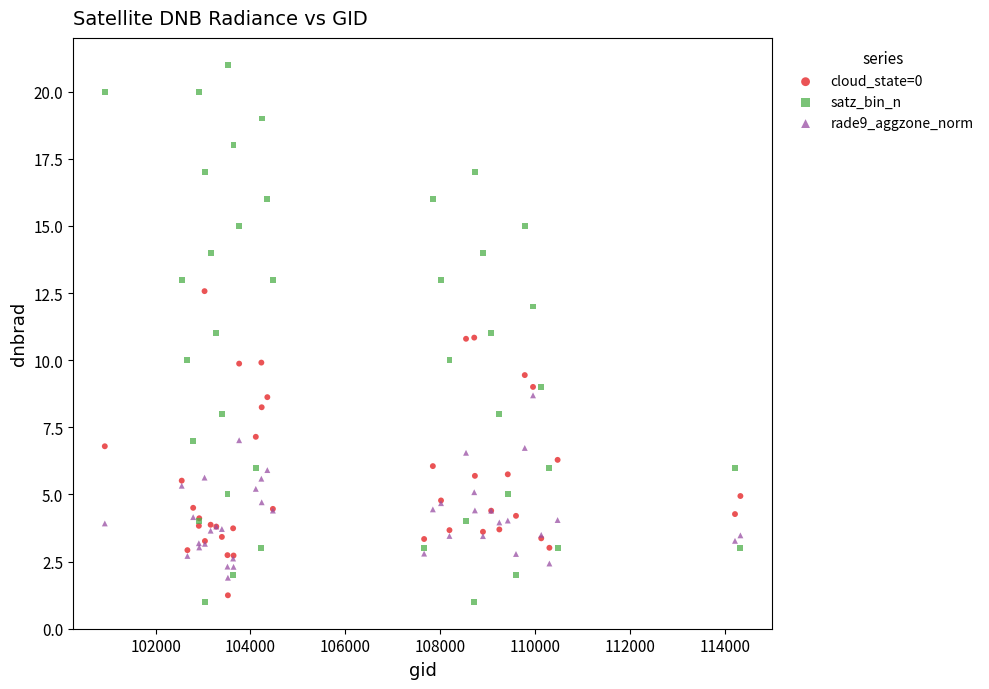

What are all the series names shown in the legend?

cloud_state=0, satz_bin_n, rade9_aggzone_norm